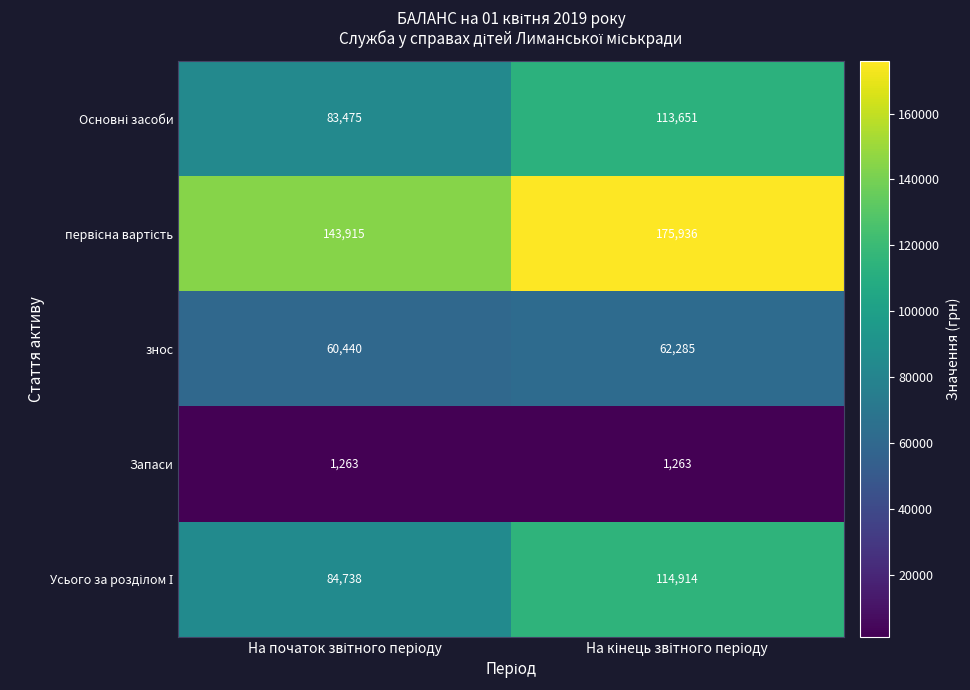

What is the smallest value displayed?

1263